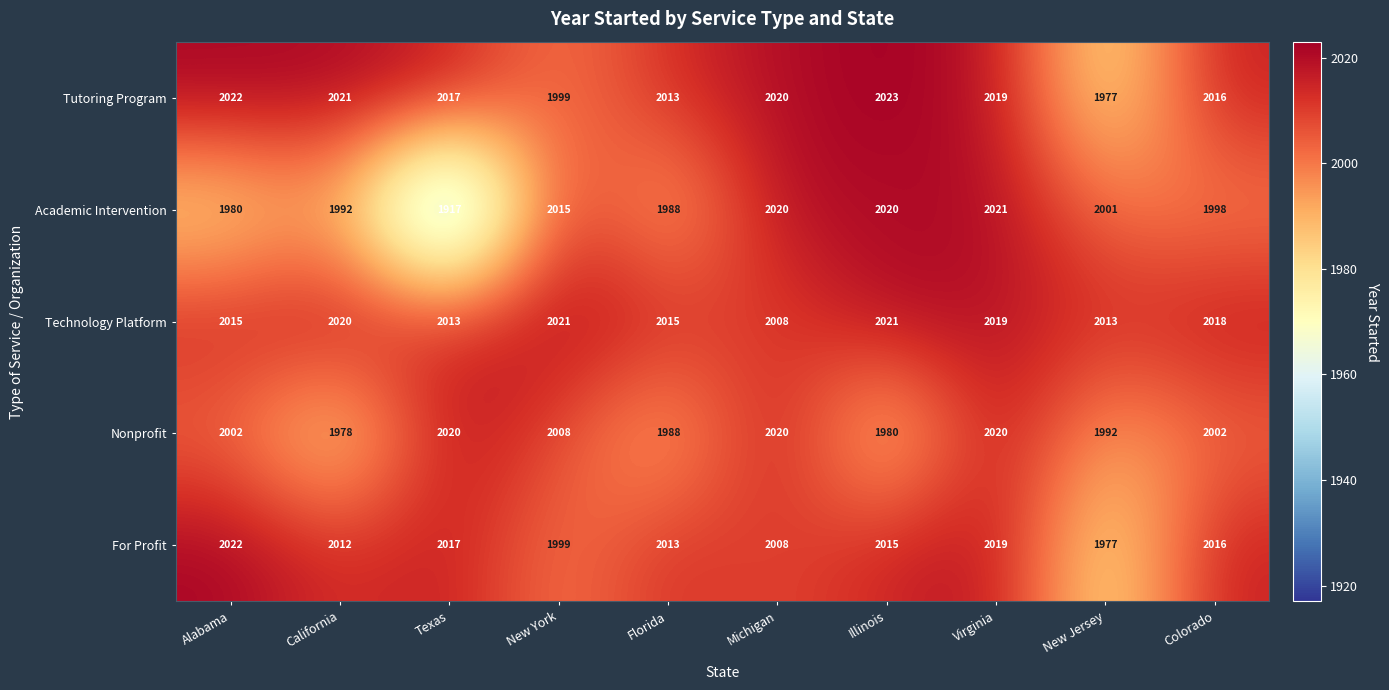

Count the number of data series in this chart.

5